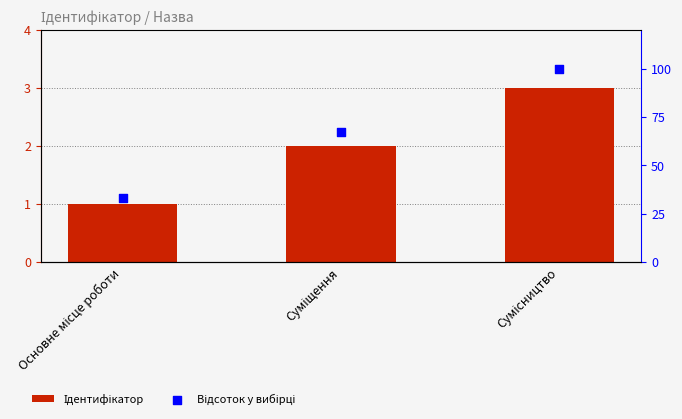

Which series has the largest total across all categories?

Відсоток у вибірці